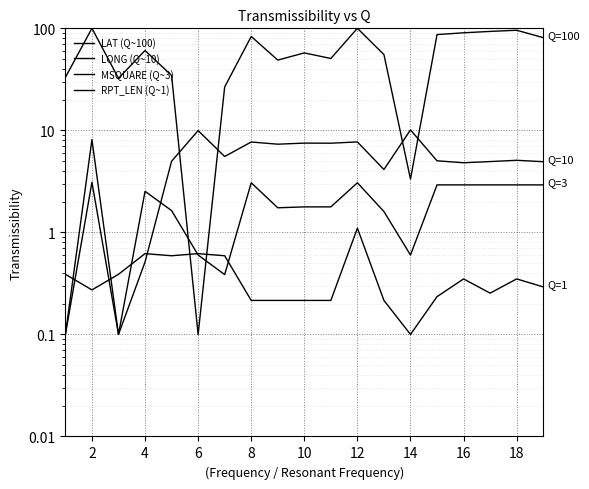

What is the lowest value of the LAT (Q~100) series?

0.1